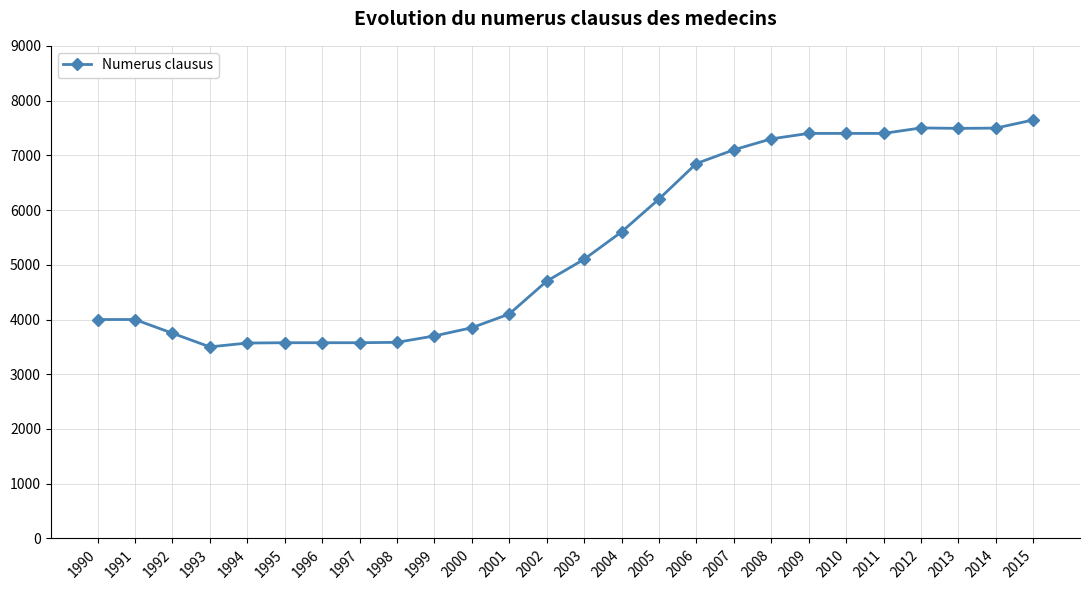

What is the value of the 16th point from the left?

6200